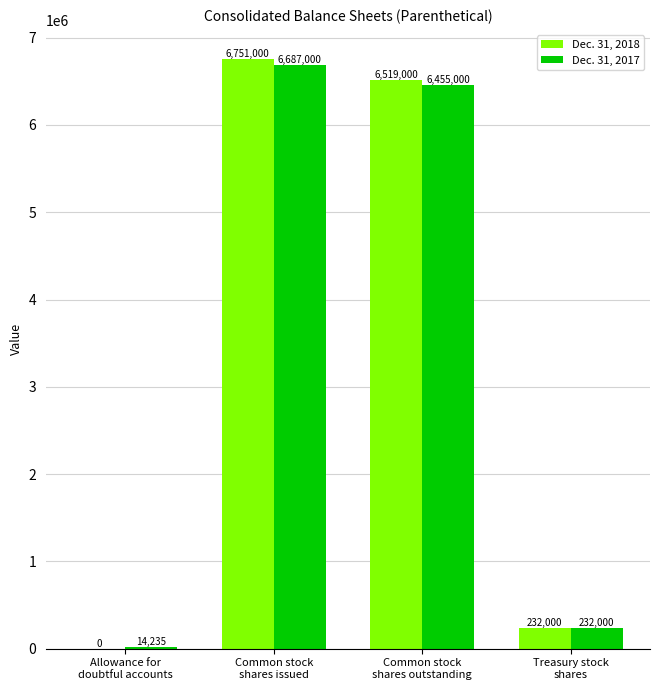

What is the sum of all Dec. 31, 2018 values?

13502000